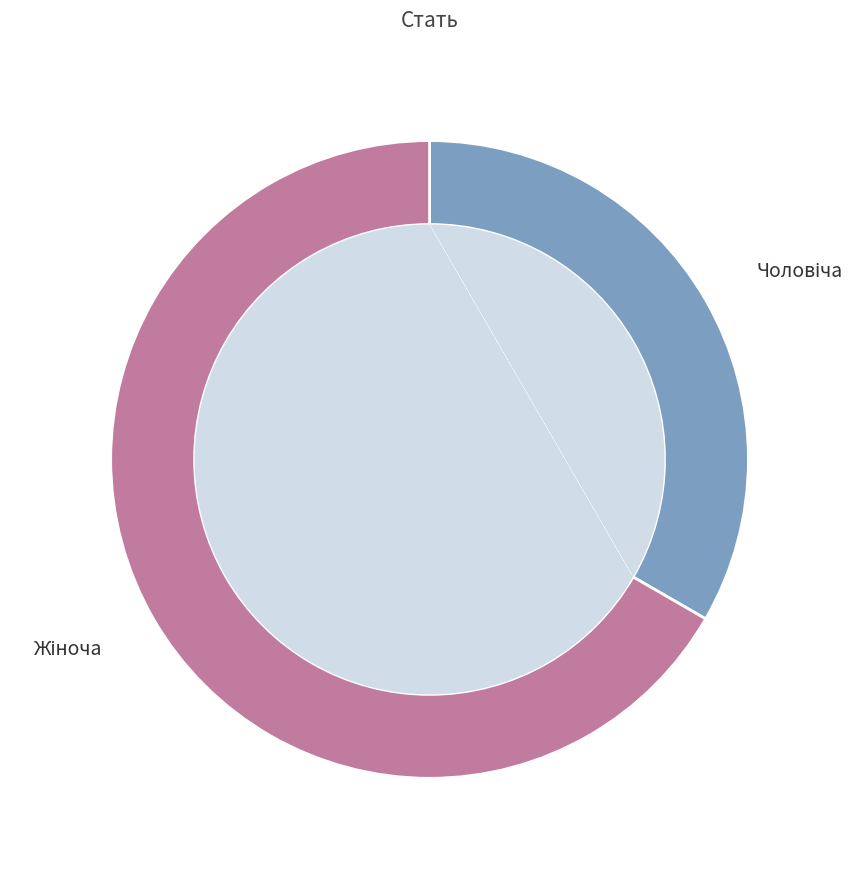

Rank the categories by value from lowest to highest.

Чоловіча, Жіноча